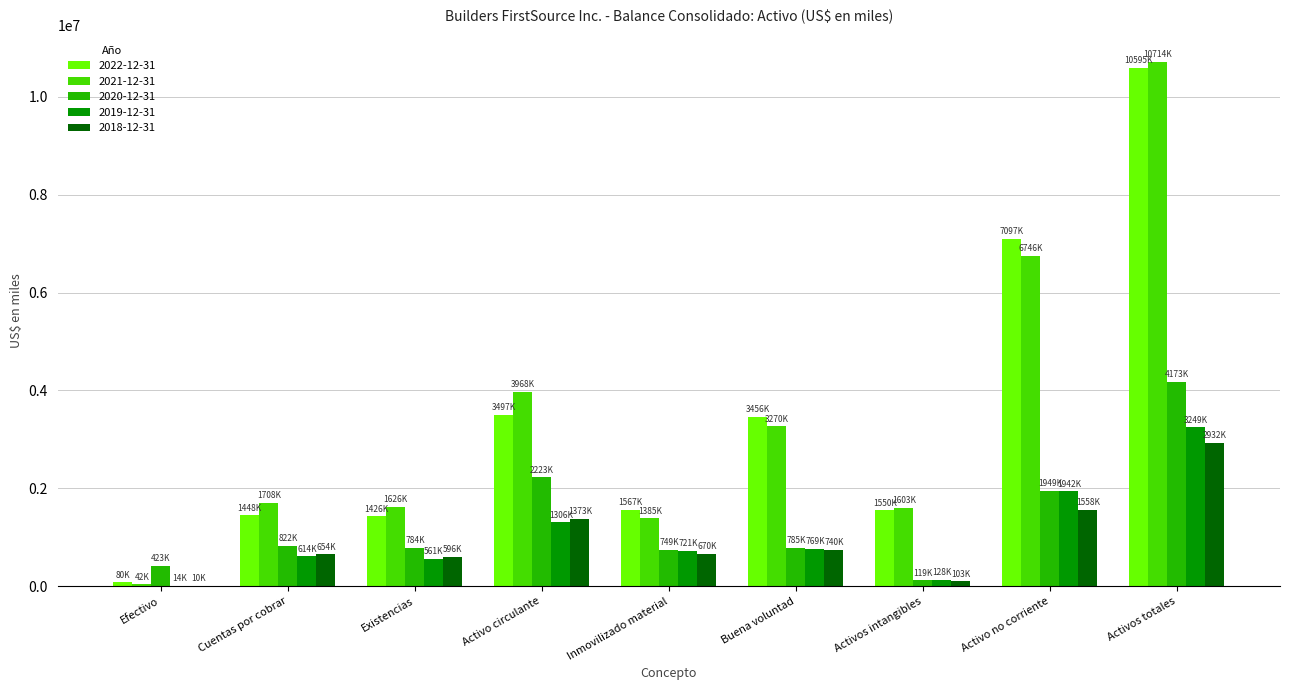

The value of 2022-12-31 at Inmovilizado material is 917334. True or false?

False